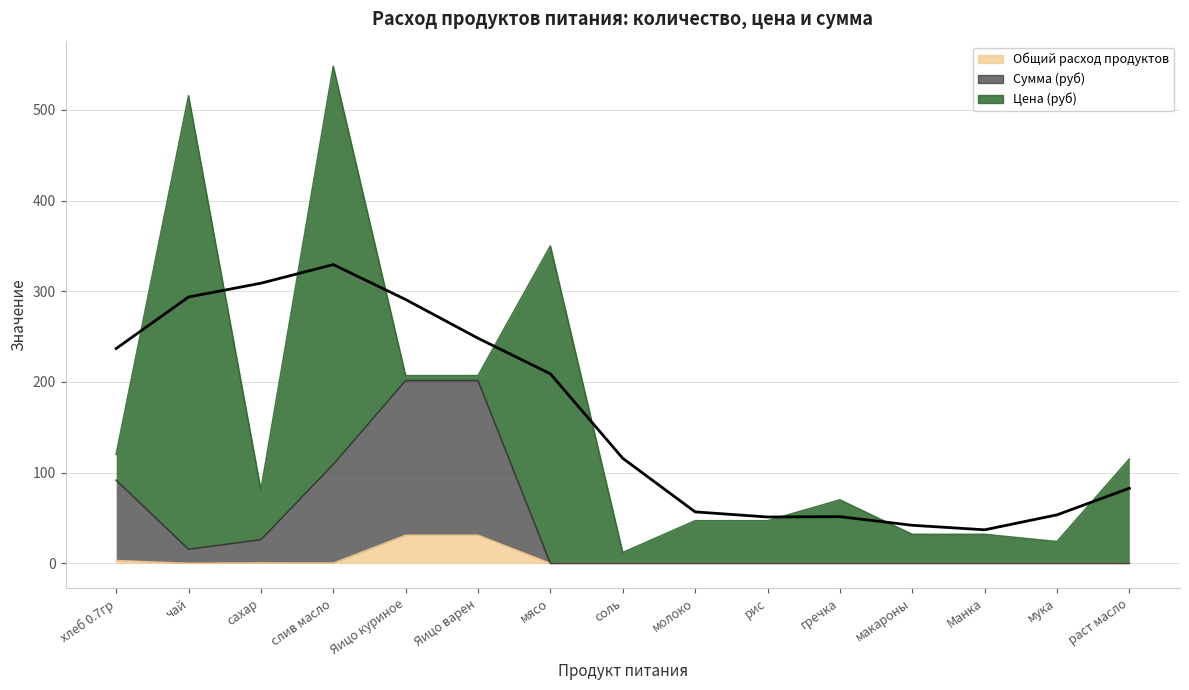

What is the total value across all series at слив масло?

109.3